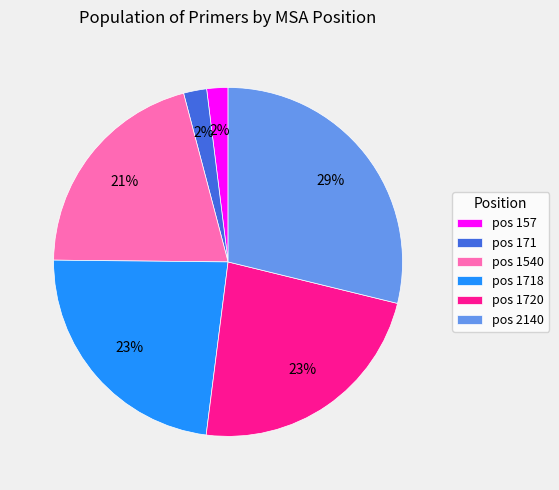

Does any single category account for the majority?

No